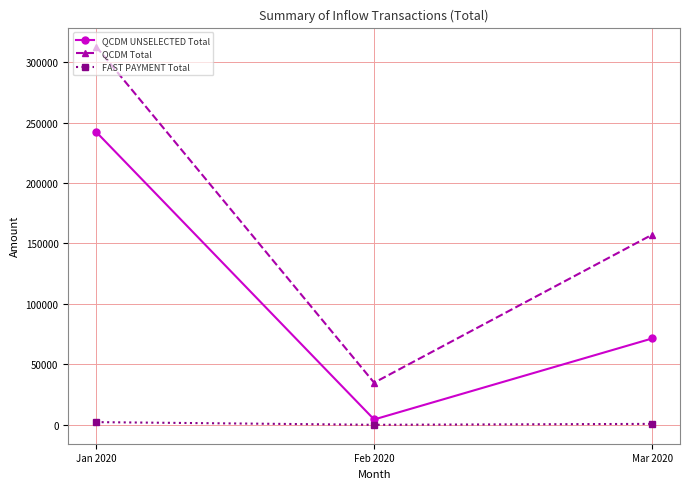

The value of QCDM UNSELECTED Total at Jan 2020 is 242325.1. True or false?

True